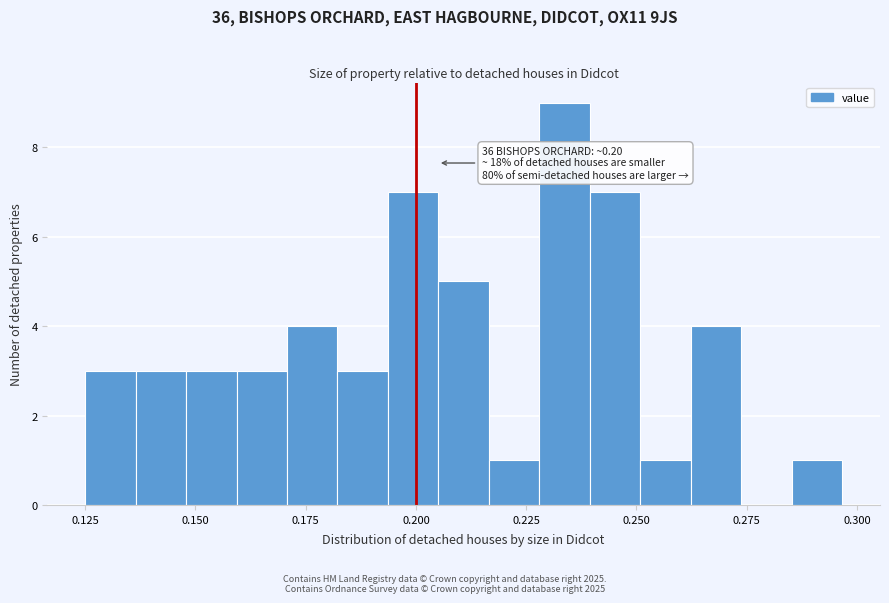

Around what value on the x-axis is the tallest bar? Give the approximate position of its centre, as read against the axis.

0.235